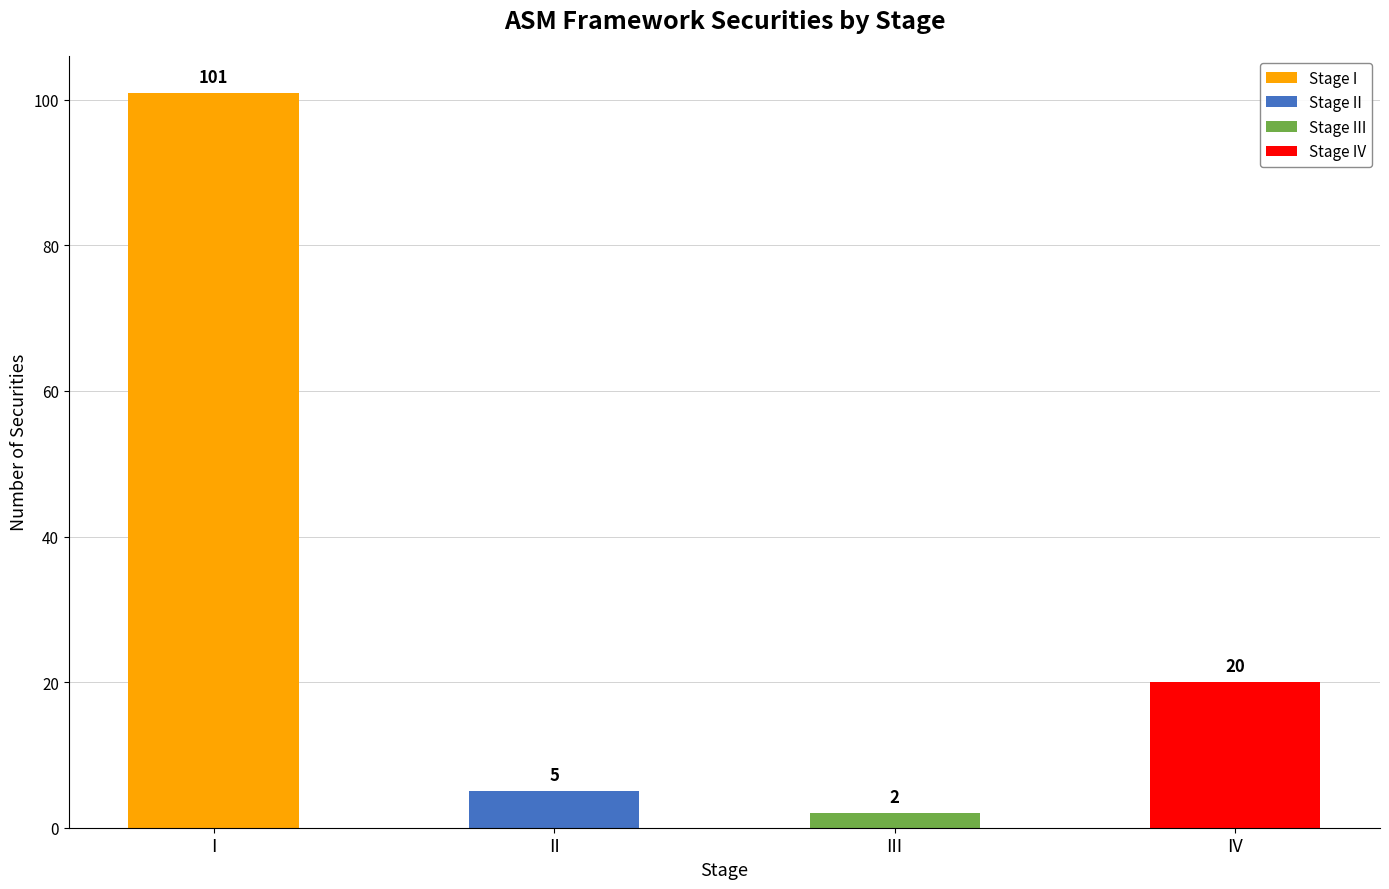

What is the sum of all values?

128